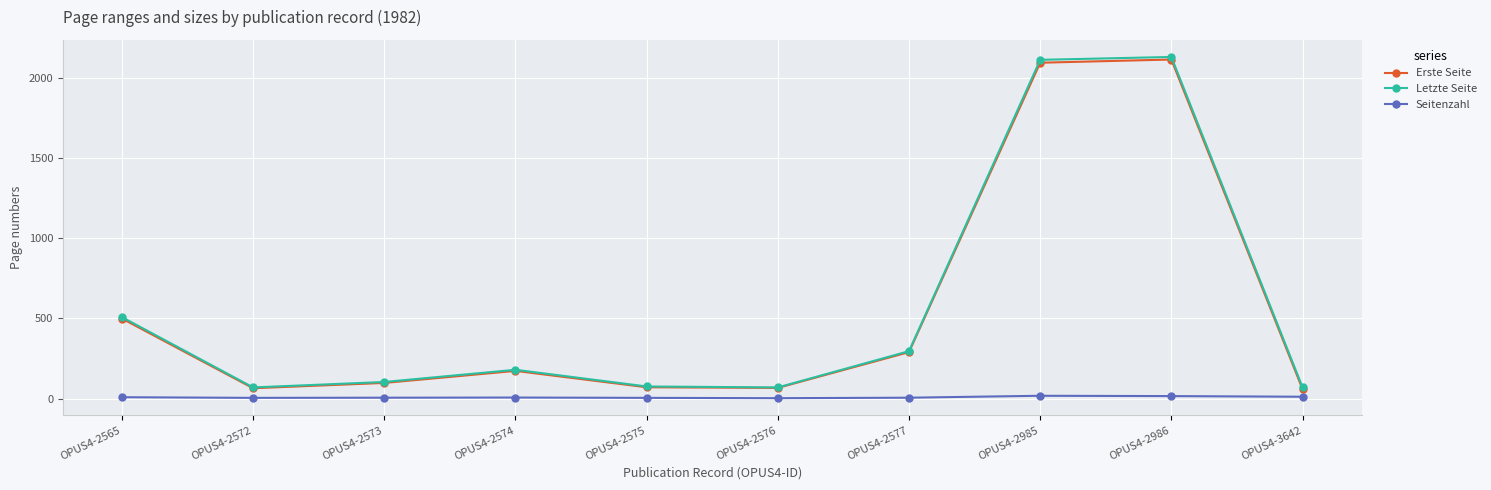

At which category does Letzte Seite reach its first local peak?

OPUS4-2574